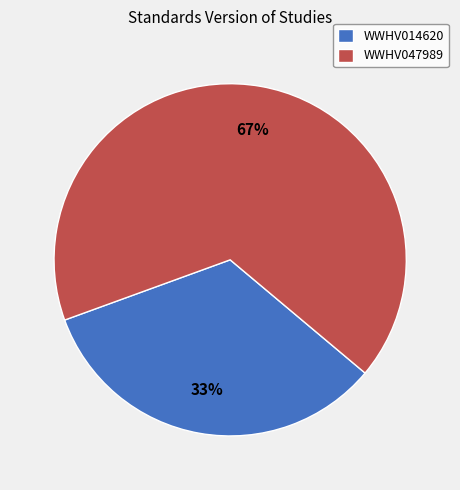

Is WWHV014620 the majority of the pie?

No